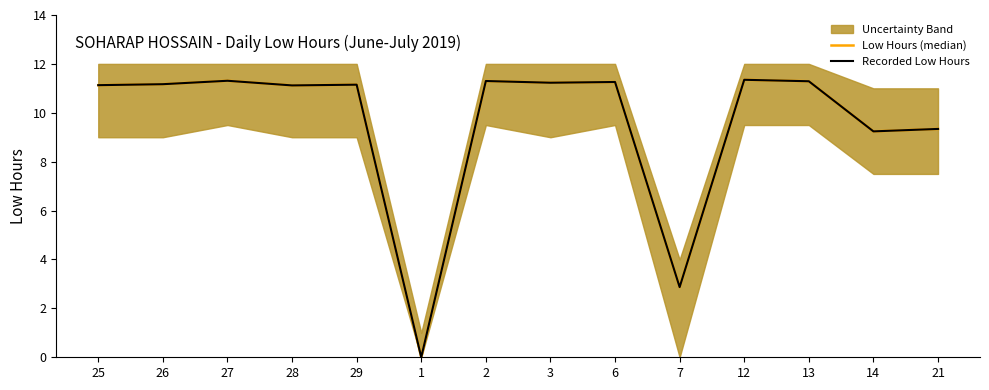

How many data points in Low Hours (median) are above 11?

10